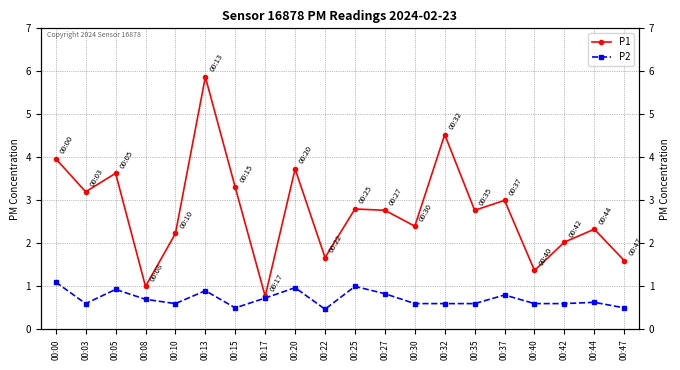

Is this an area chart (filled region under the line)?

No